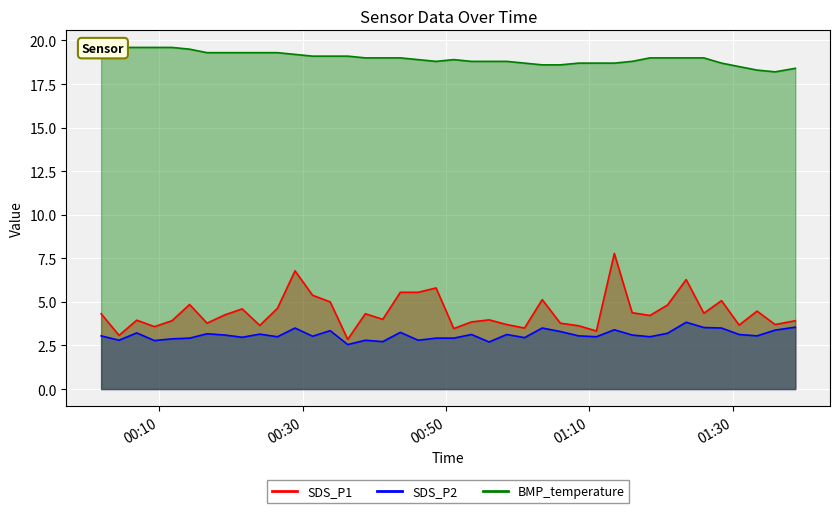

At how many categories does at least one series exceed 3?

40